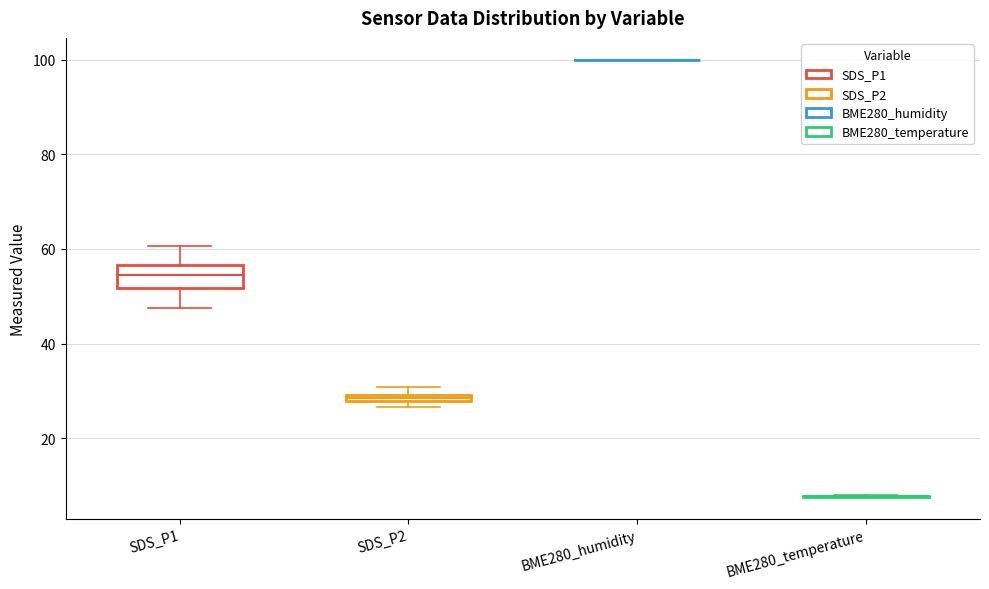

Which box is the tallest, from its lower edge to its upper edge?

SDS_P1